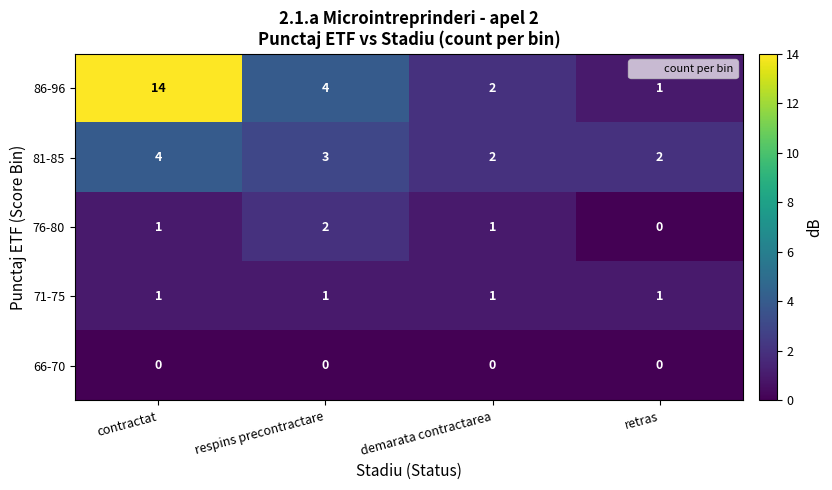

Reading left to right, list all the values displayed in this chart.

86-96: 14	4	2	1
81-85: 4	3	2	2
76-80: 1	2	1	0
71-75: 1	1	1	1
66-70: 0	0	0	0